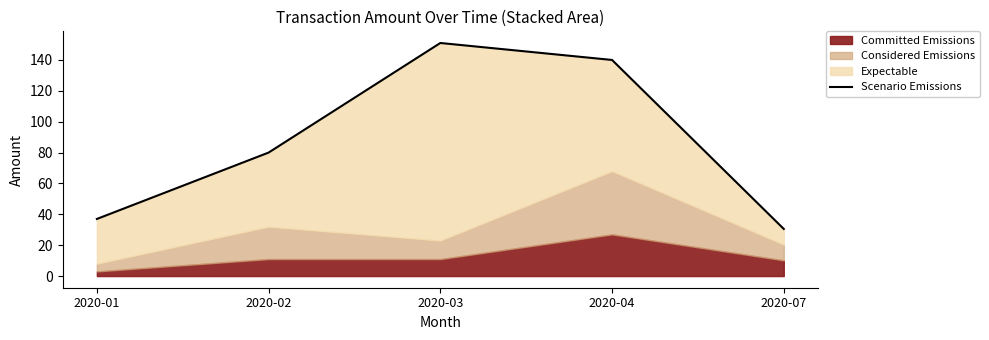

The chart shows a value of 151.0 at 2020-03. True or false?

True